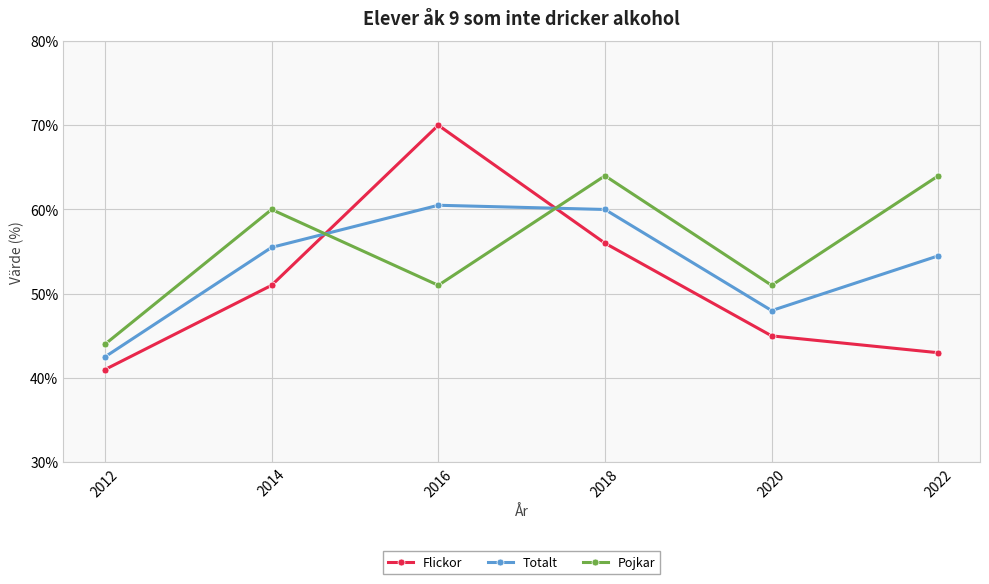

What is the total value across all series at 2014?

166.5